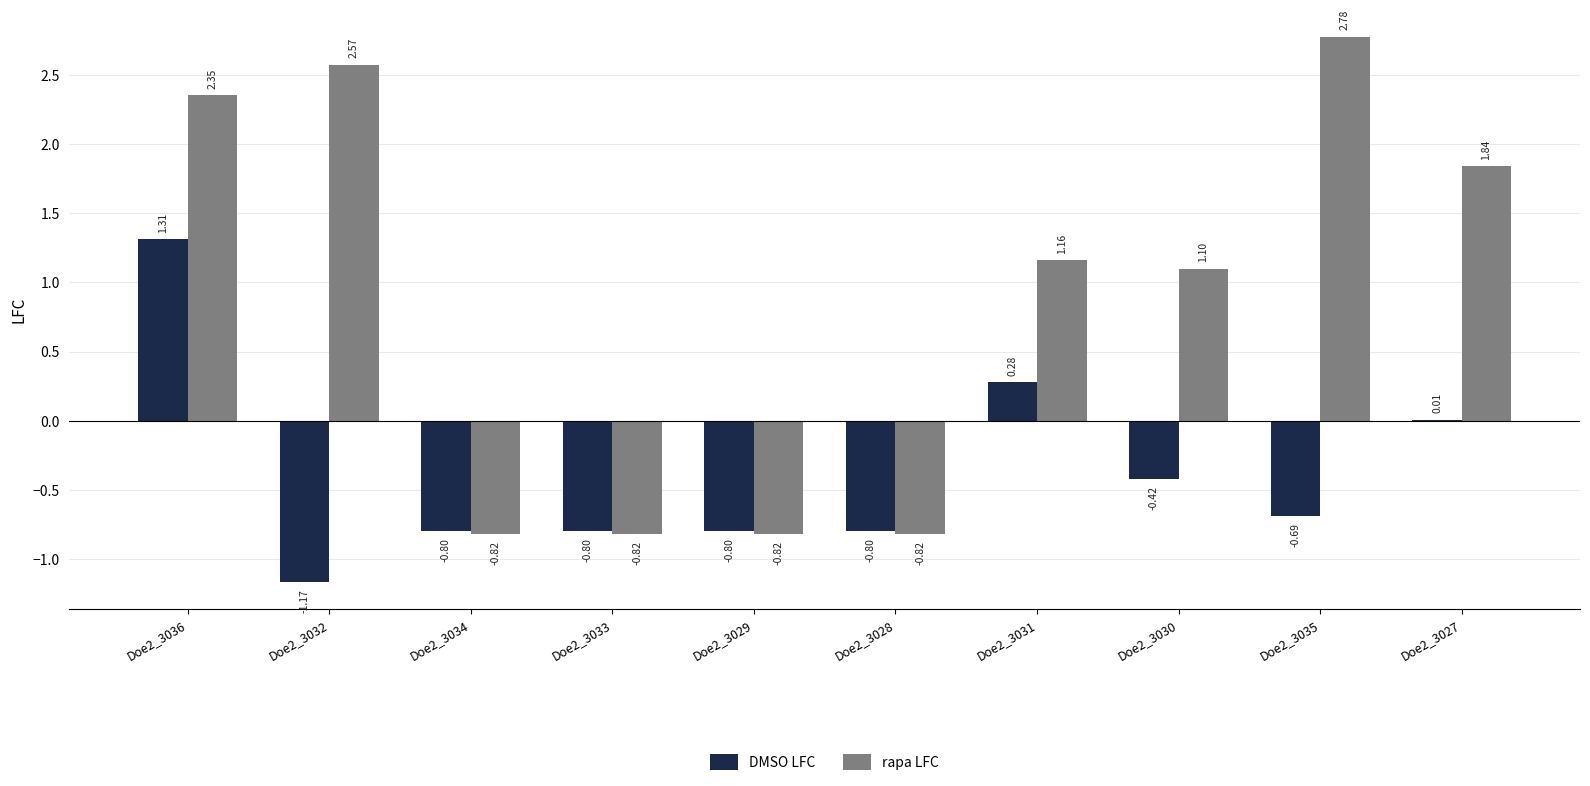

At which label does DMSO LFC first exceed 0?

Doe2_3036